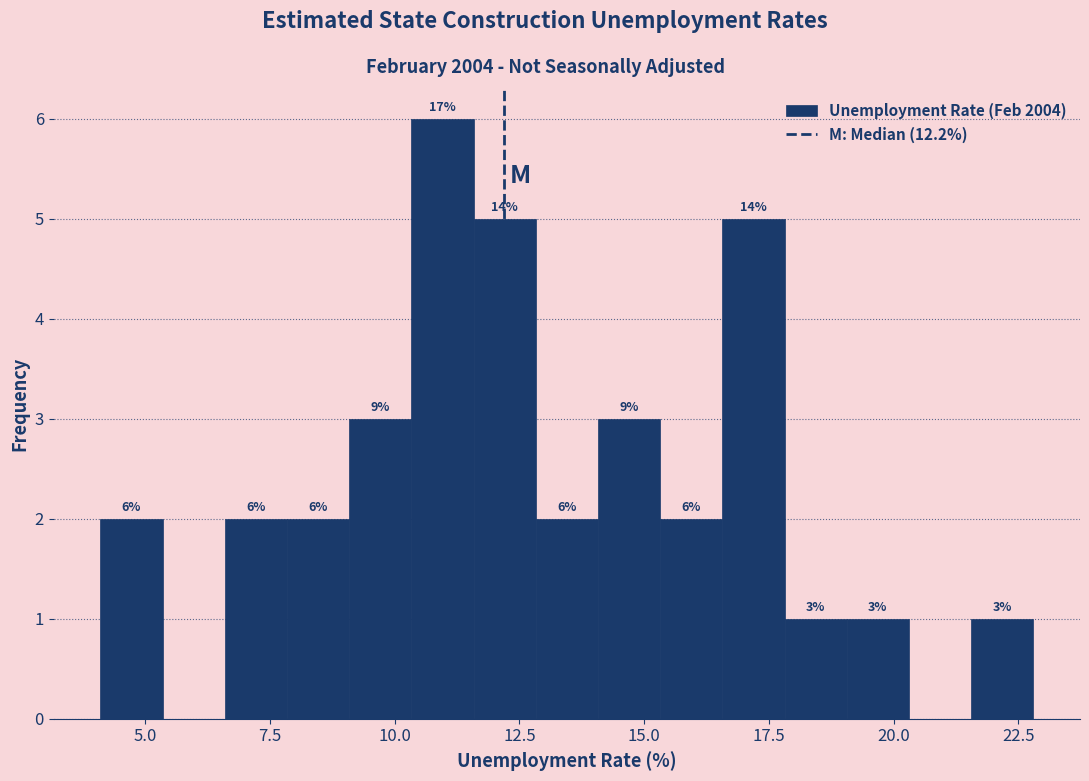

Around what value on the x-axis is the tallest bar? Give the approximate position of its centre, as read against the axis.

11.0